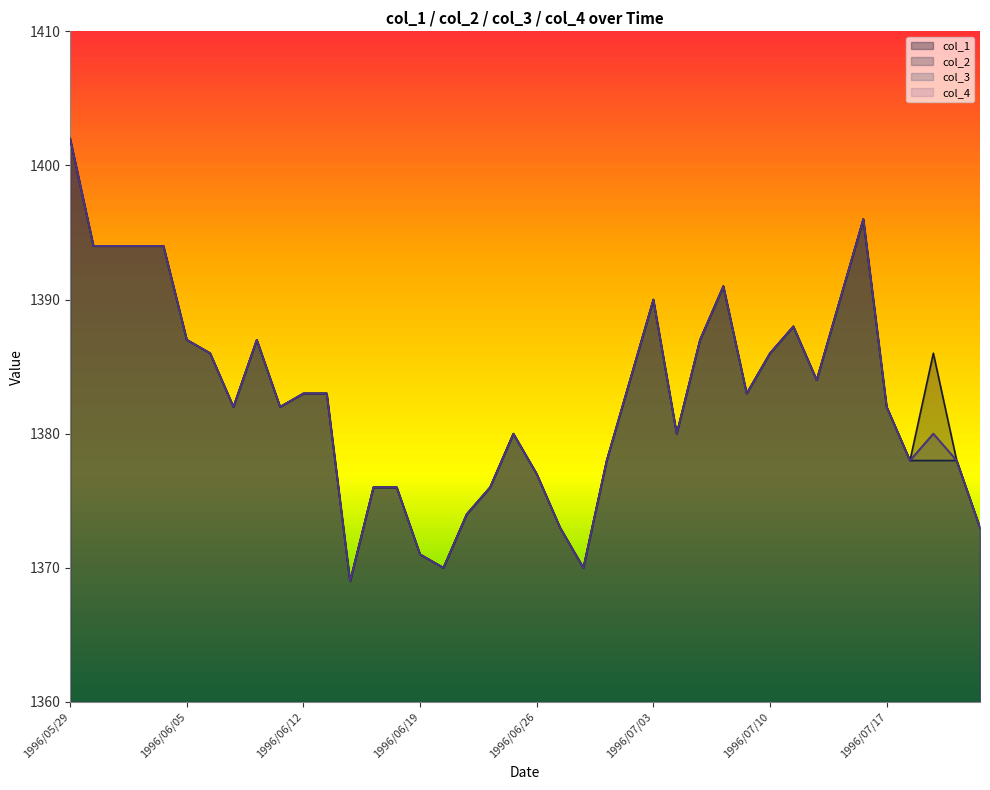

How many data points in col_2 are less than 1383?

20